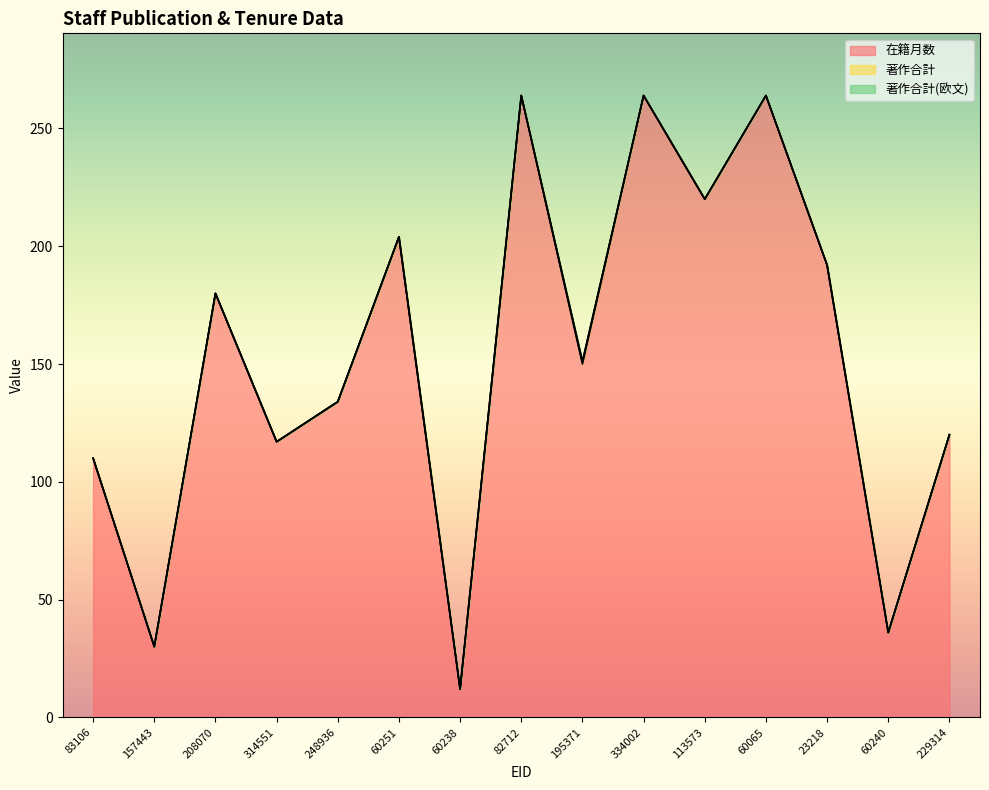

What is the total value across all series at 60238?

12